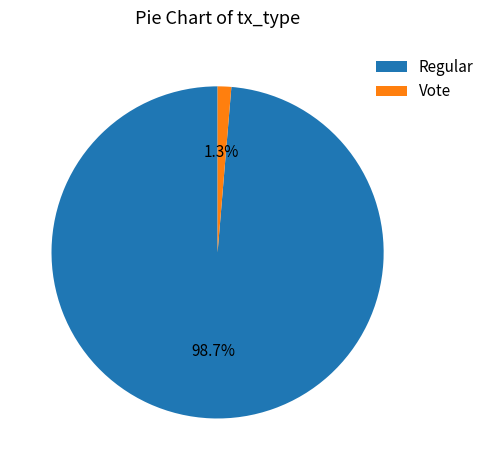

What percentage do Regular and Vote together represent?

100.0%